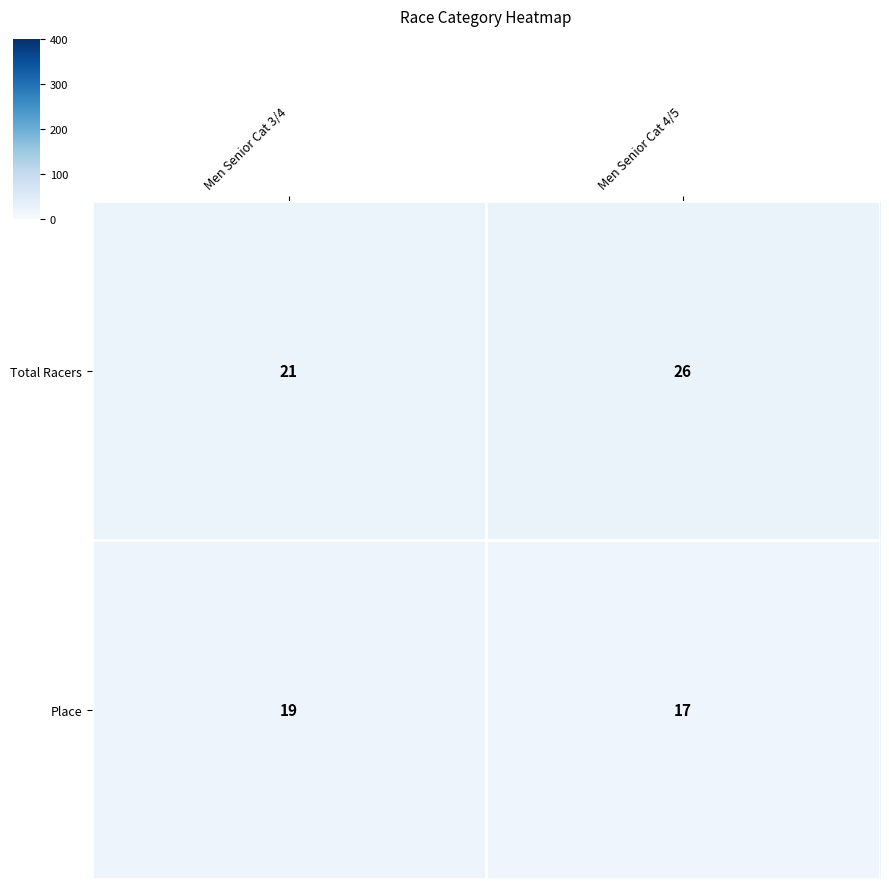

Reading left to right, transcribe all the data shown in this chart.

Total Racers: 21	26
Place: 19	17